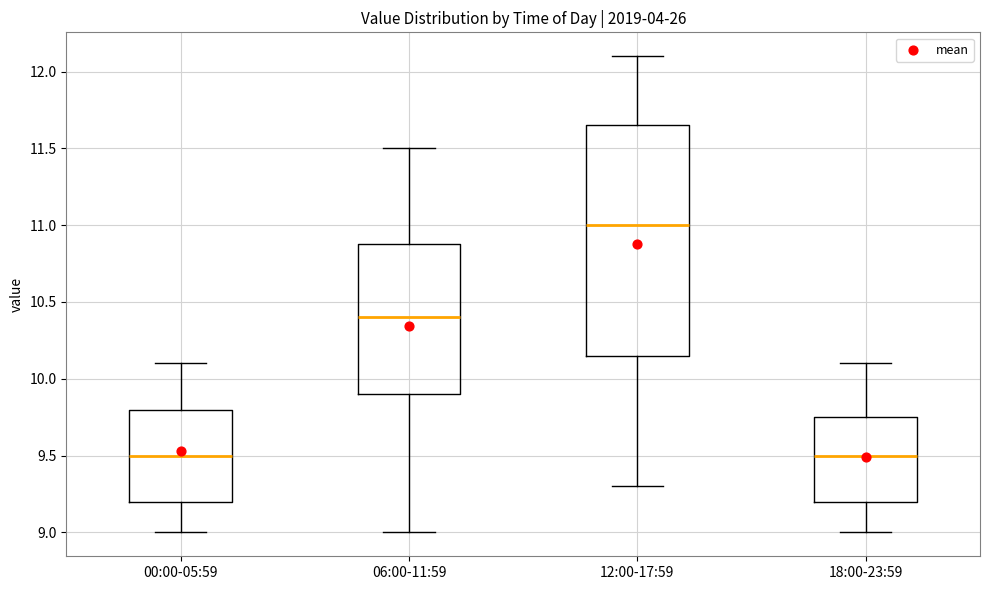

Where does the lower whisker of the box for 06:00-11:59 end on the y-axis? The values are not printed on the chart, so give them approximately, as read against the axis.

9.00